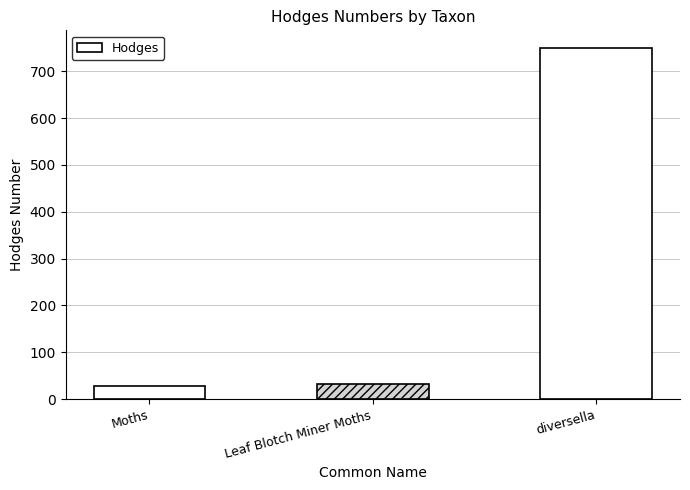

Reading left to right, extract all data points from this chart.

Moths=29.0	Leaf Blotch Miner Moths=33.2	diversella=750.0